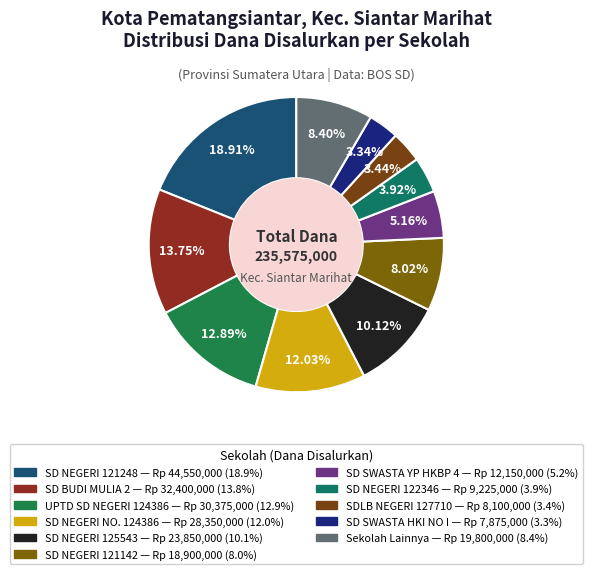

Which category has the biggest portion of the pie?

SD NEGERI 121248